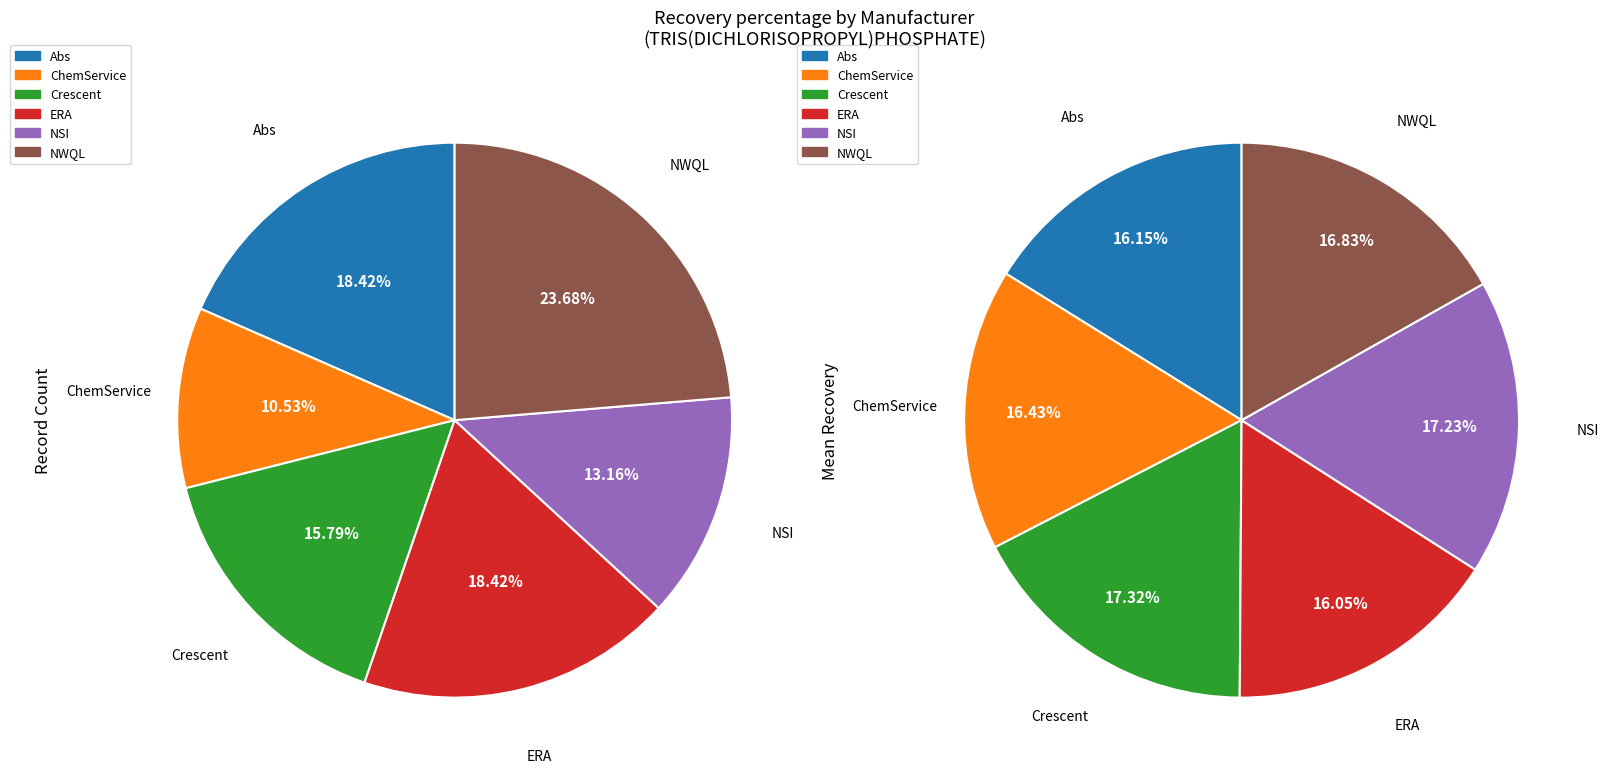

How many slices are in this pie chart?

6